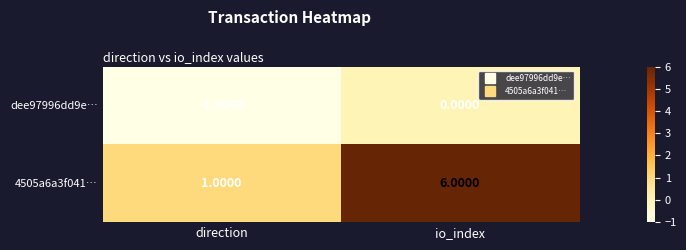

At which category does the chart reach its minimum across all series?

direction